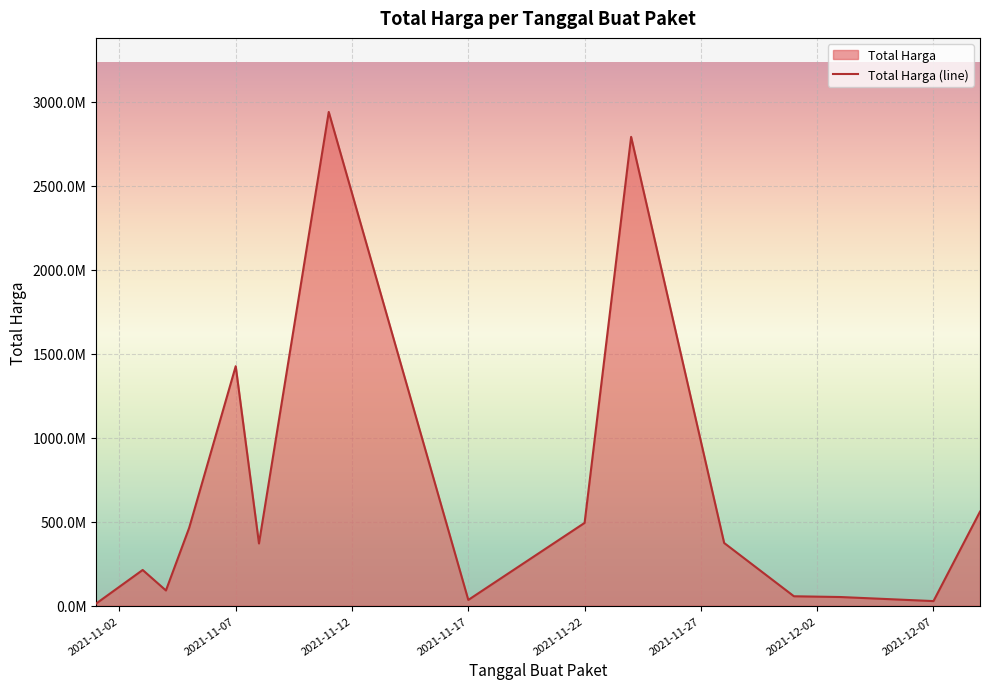

What position from the left is 2021-12-02?

7